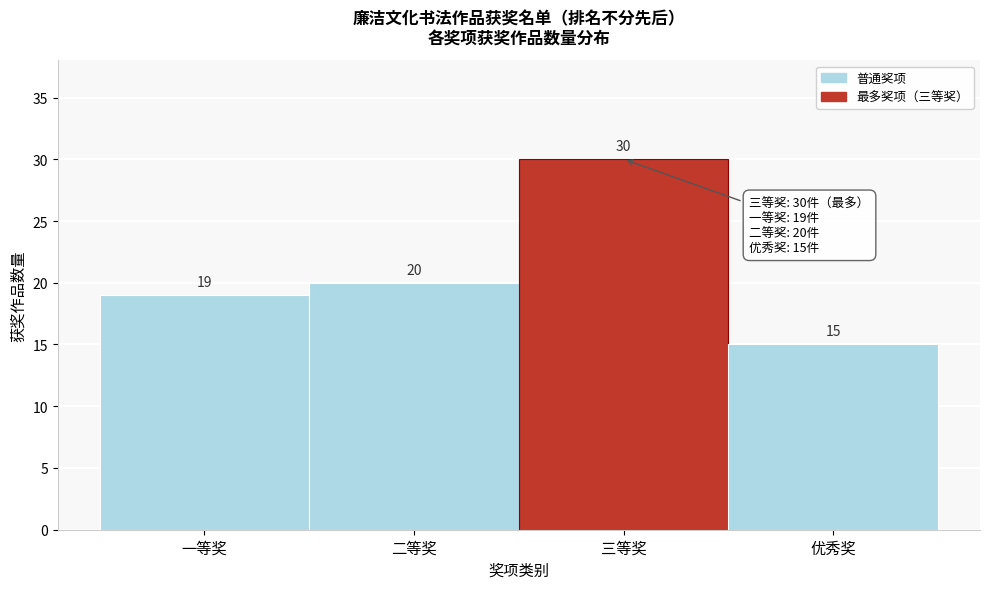

Reading left to right, what are all the values shown in this chart?

19	20	30	15